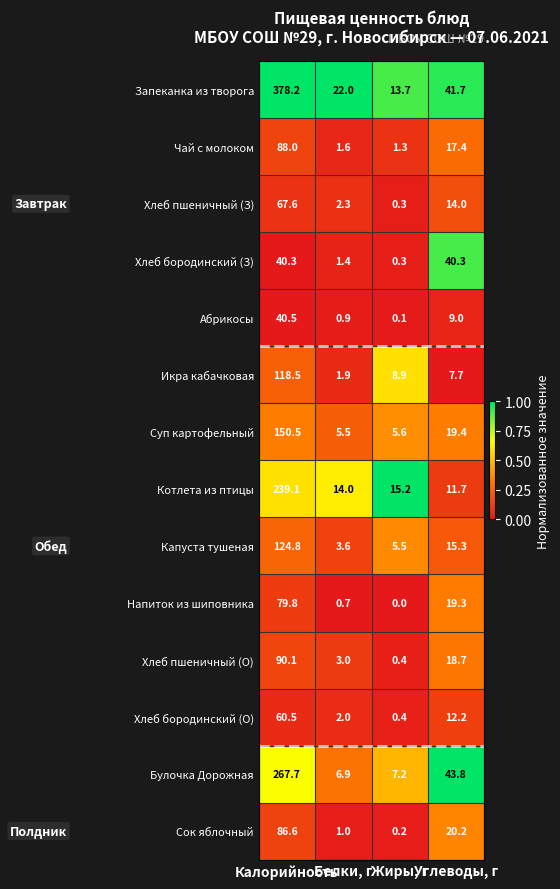

Rank the series by their maximum value, from lowest to highest.

Хлеб бородинский (З), Абрикосы, Хлеб бородинский (О), Хлеб пшеничный (З), Напиток из шиповника, Сок яблочный, Чай с молоком, Хлеб пшеничный (О), Икра кабачковая, Капуста тушеная, Суп картофельный, Котлета из птицы, Булочка Дорожная, Запеканка из творога